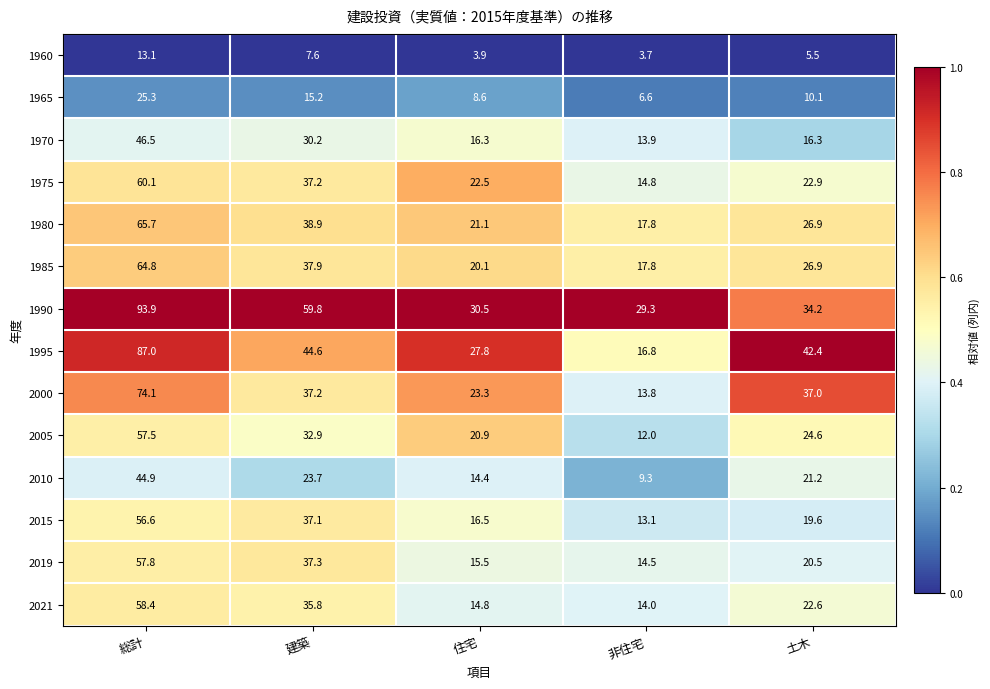

What is the sum of all 1970 values?

123.2